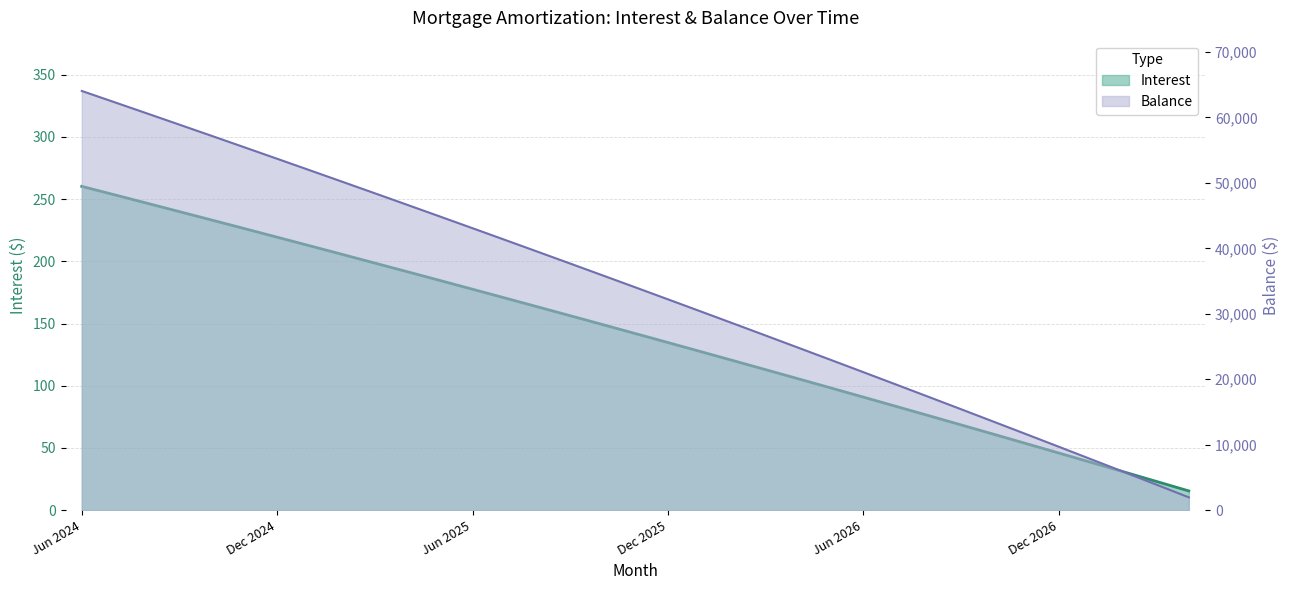

True or false: Balance and Interest cross at least once.

False